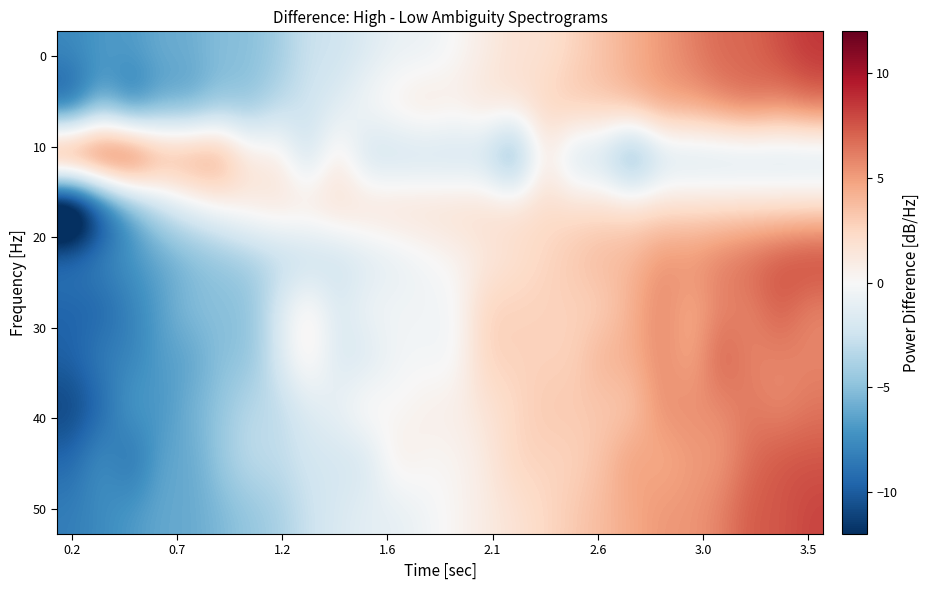

How many distinct data groups are displayed?

10